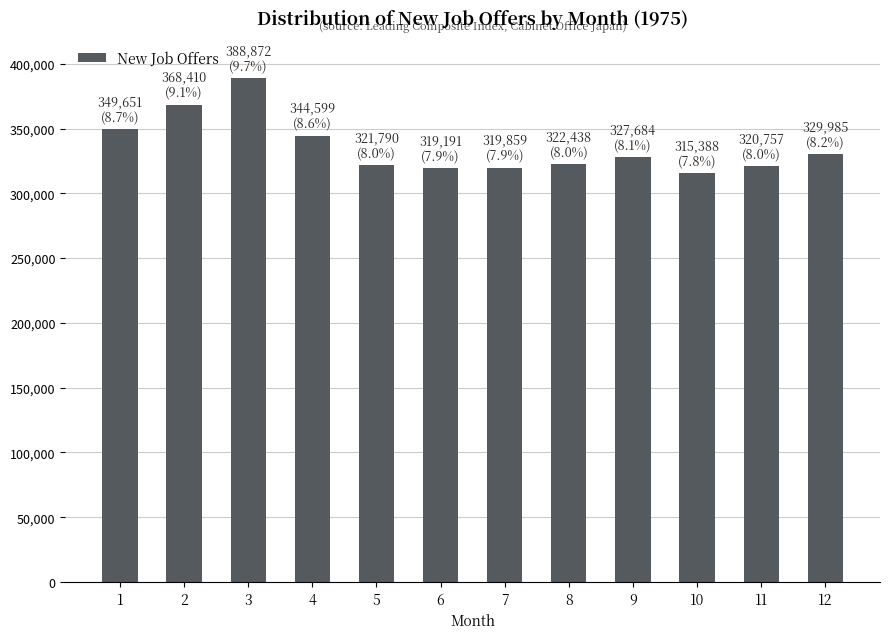

How many series are shown in this chart?

1